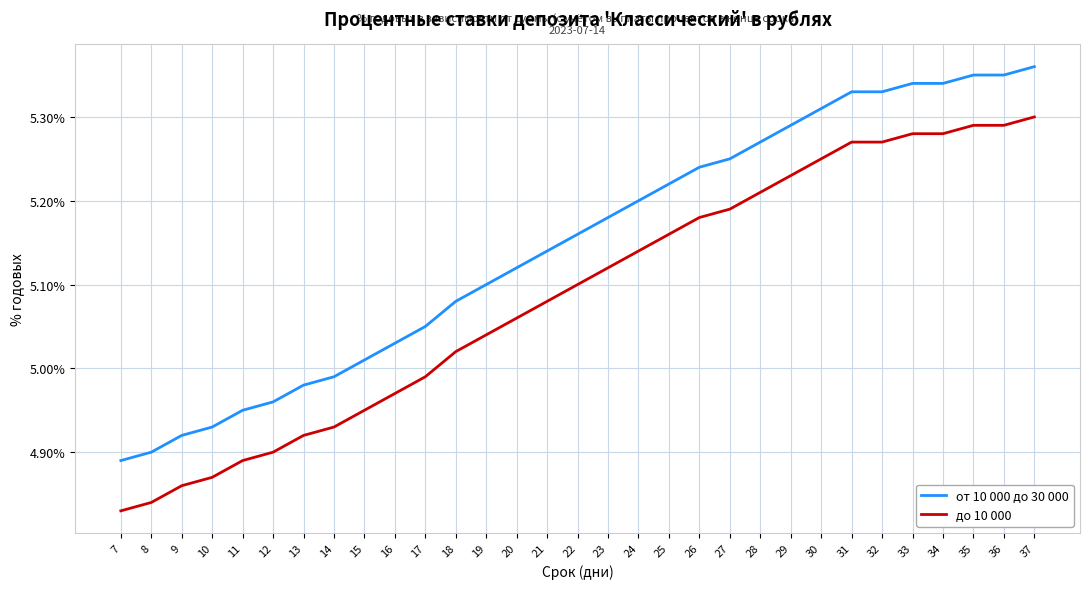

What are all the series names shown in the legend?

от 10 000 до 30 000, до 10 000